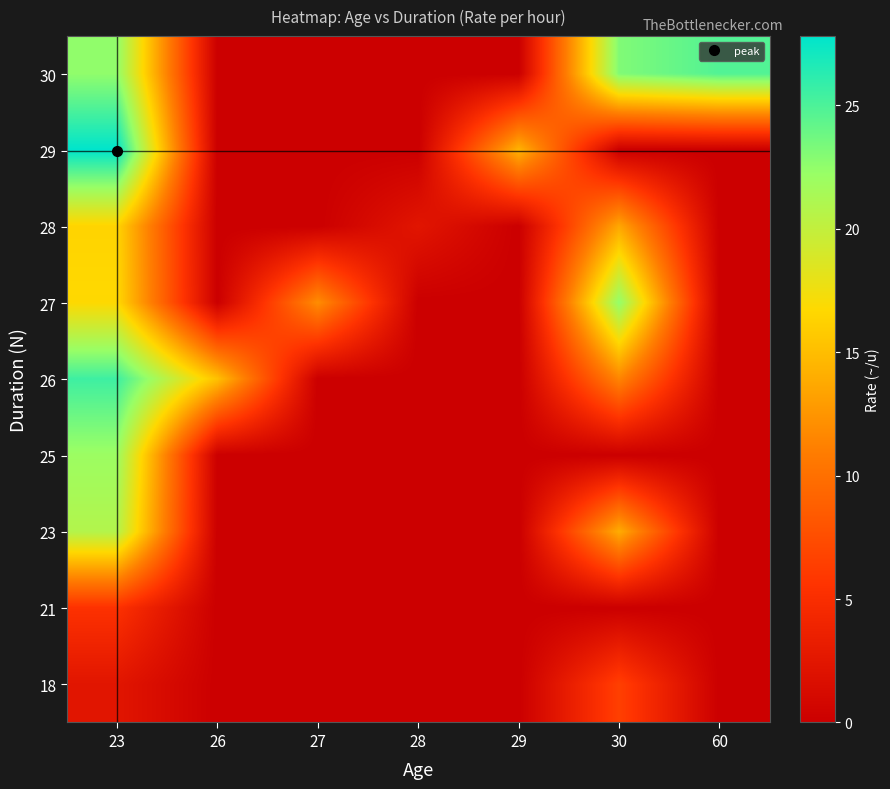

At which category is the sum across all series the highest?

23